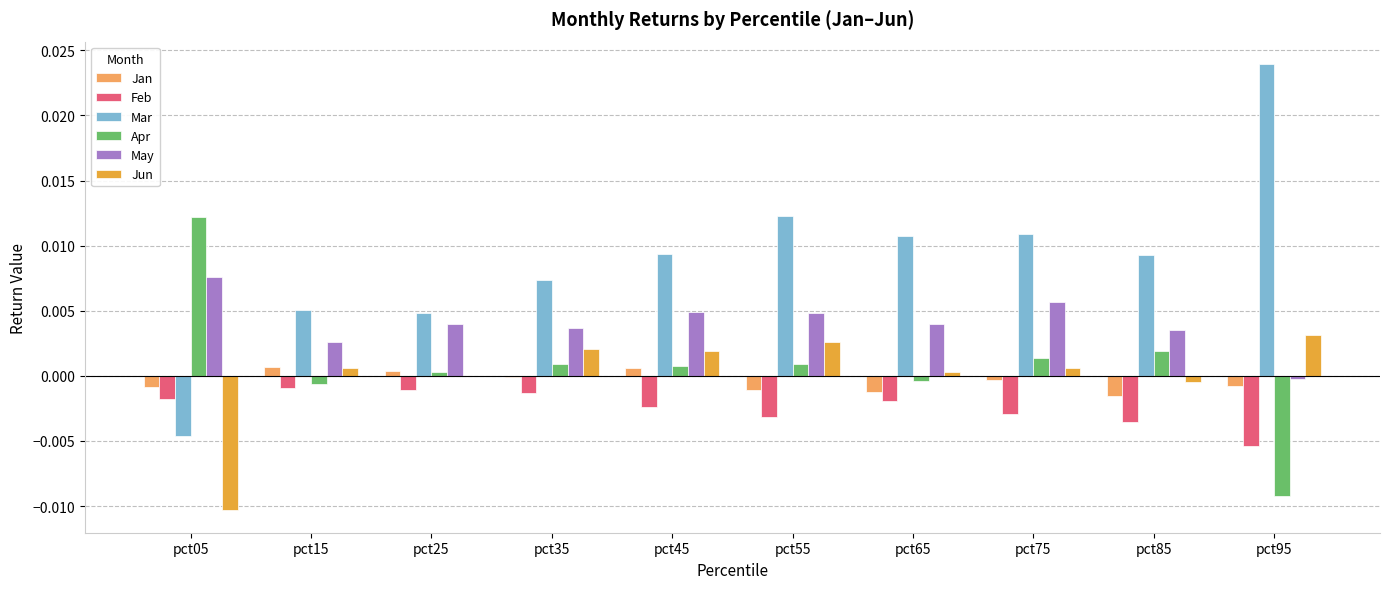

Which label corresponds to the largest value in the chart?

pct95